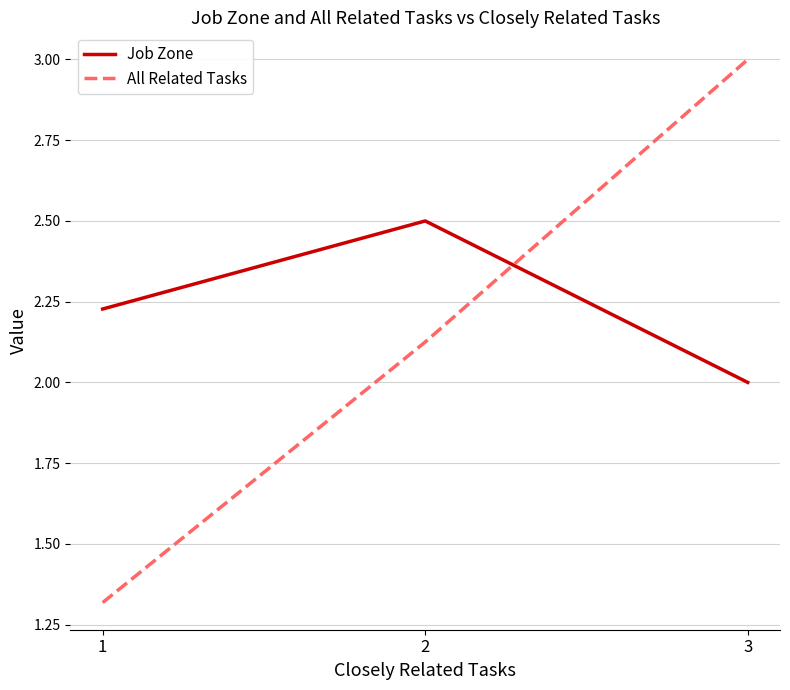

Which series changed the most between 1 and 3?

All Related Tasks